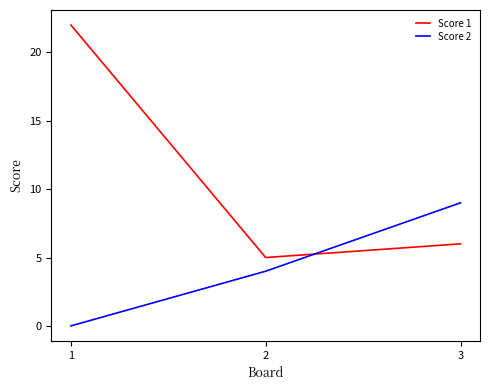

Where is Score 1 nearest to the value 13?

3